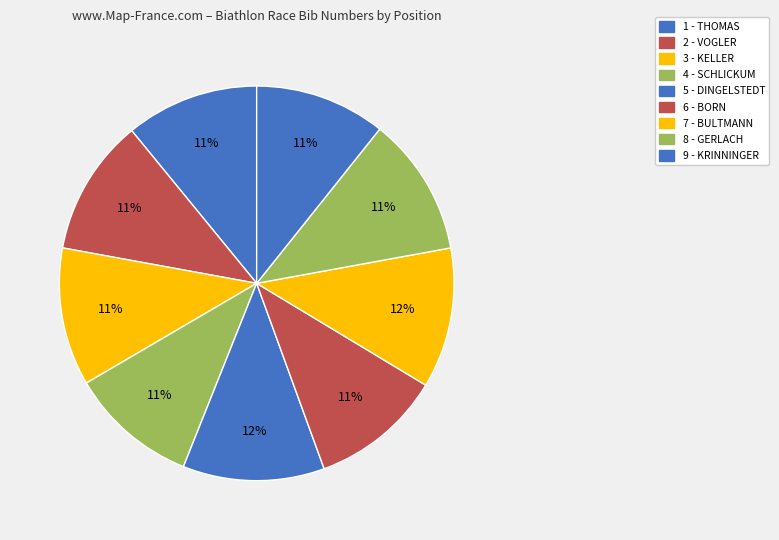

Which category has the smallest portion of the pie?

4 - SCHLICKUM